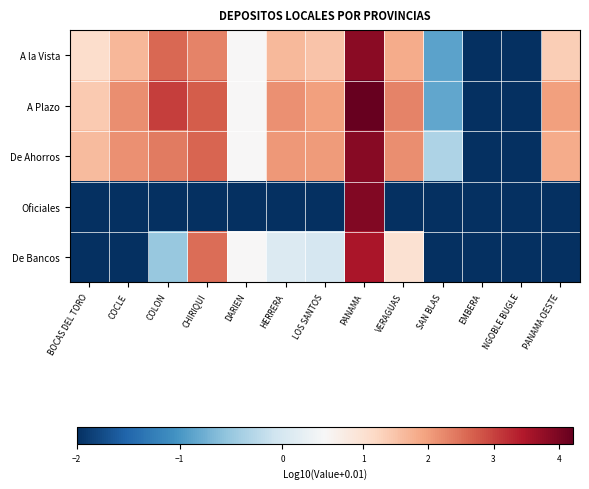

What is the minimum value shown in the chart?

-2.0